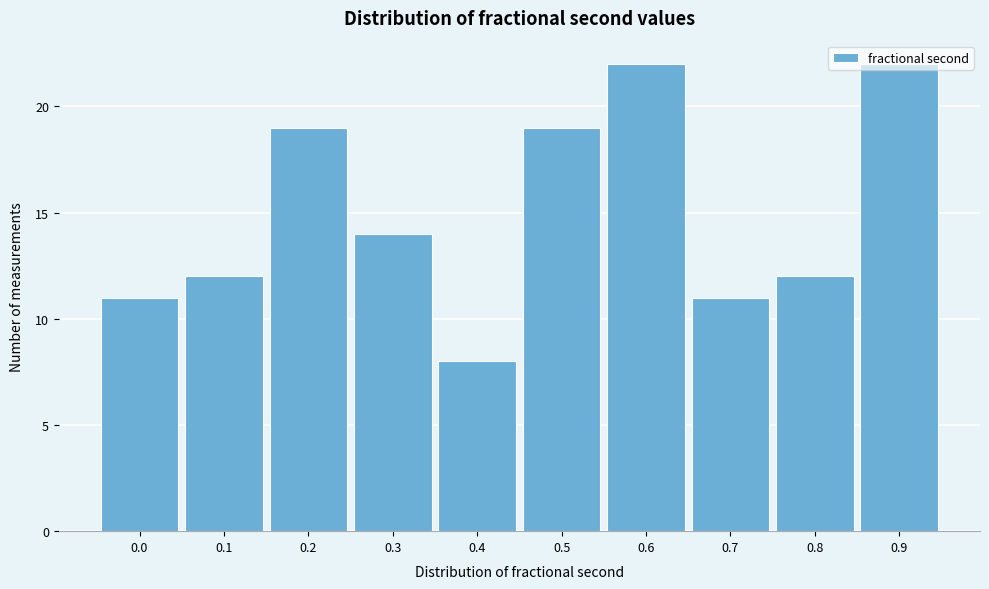

Is it true that the value at 0.7 is 18?

False